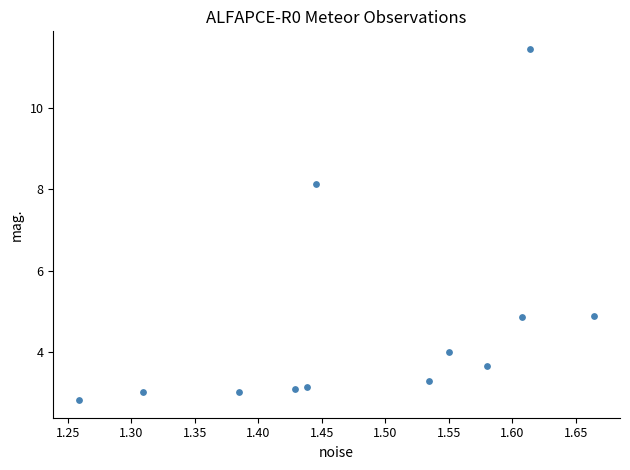

What Y value in the scatter plot is closest to 7?

8.1